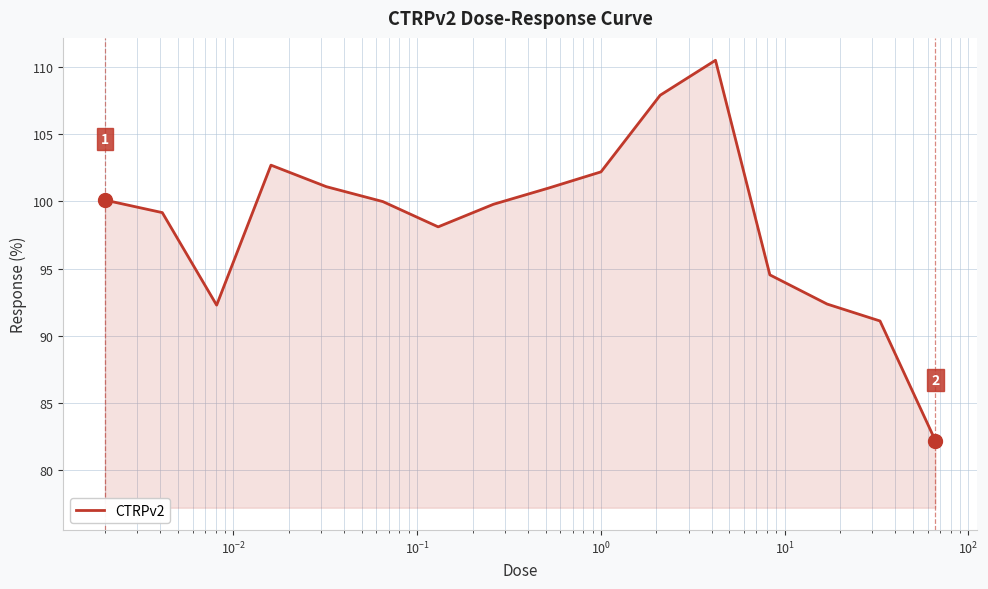

What is the maximum value shown in the chart?

110.5